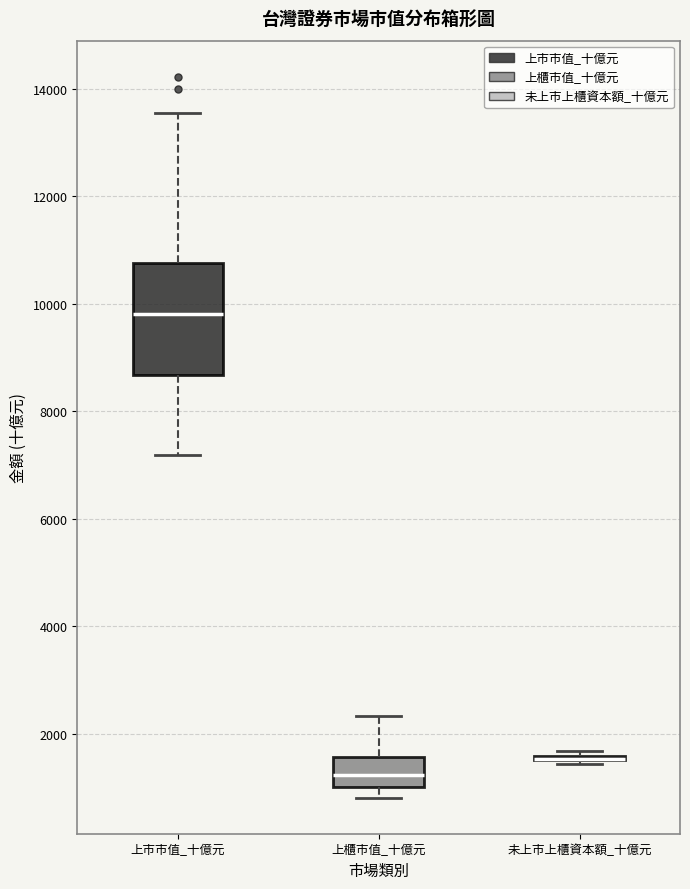

Comparing the boxes themselves (not the whiskers), which one is the tallest?

上市市值_十億元